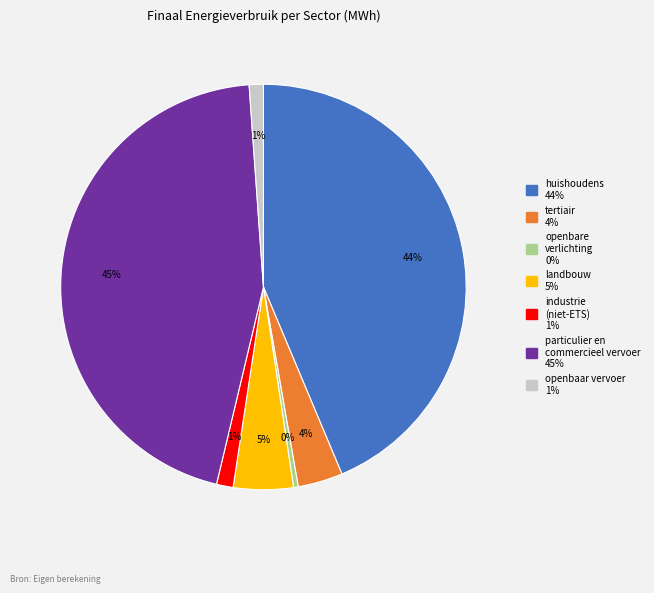

Which has a higher value, openbare verlichting or openbaar vervoer?

openbaar vervoer